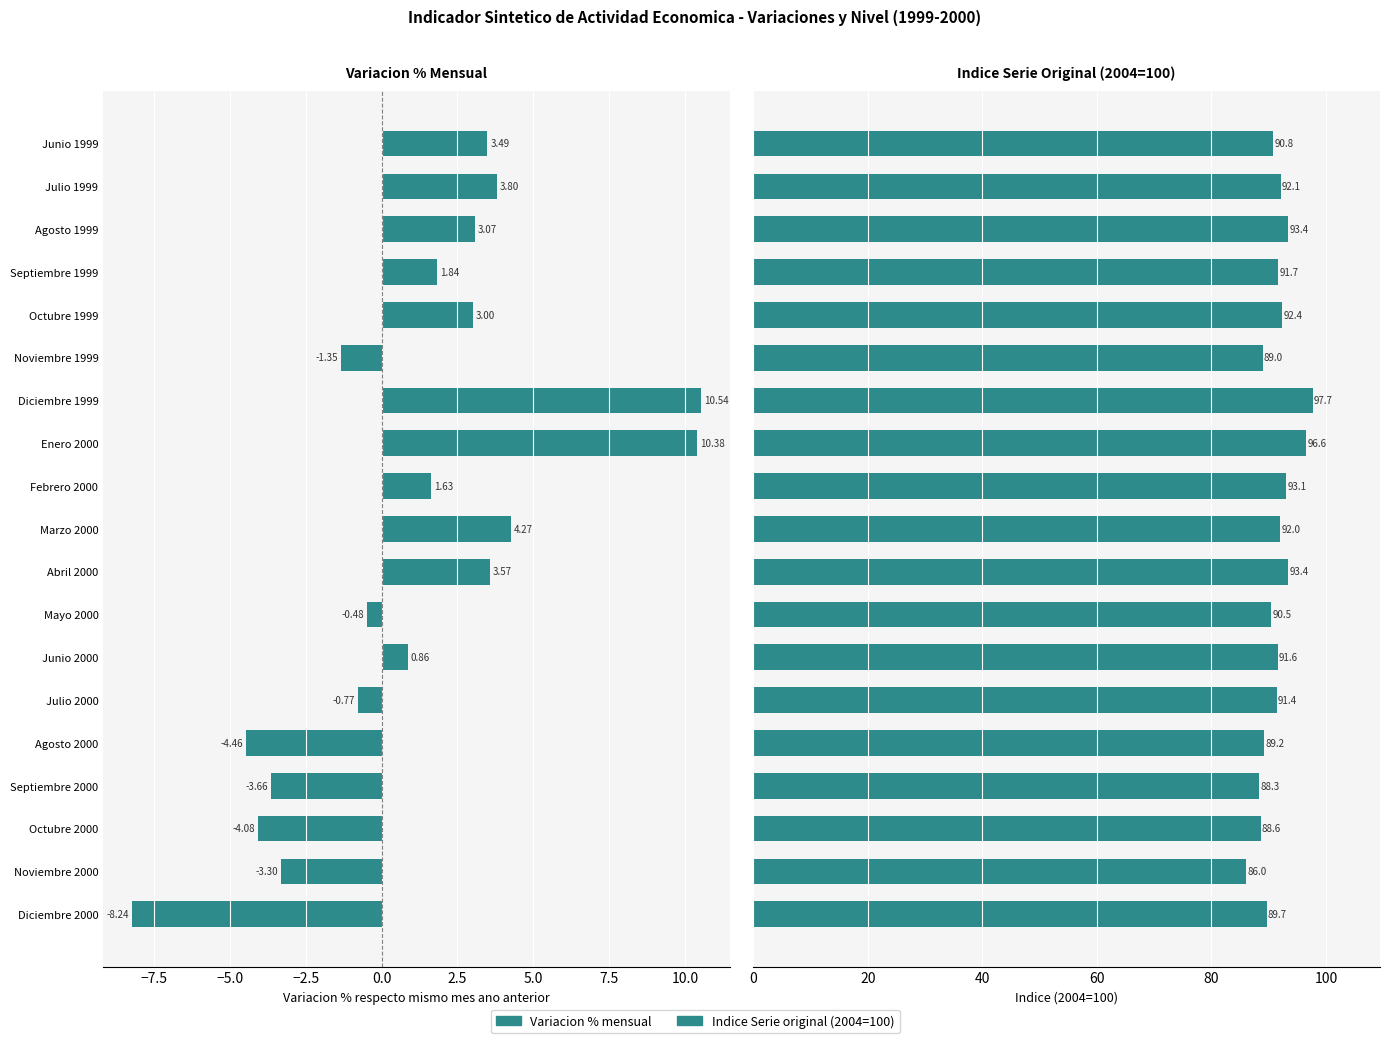

How many negative values does the Variacion respecto mes anterior (%) series have?

8